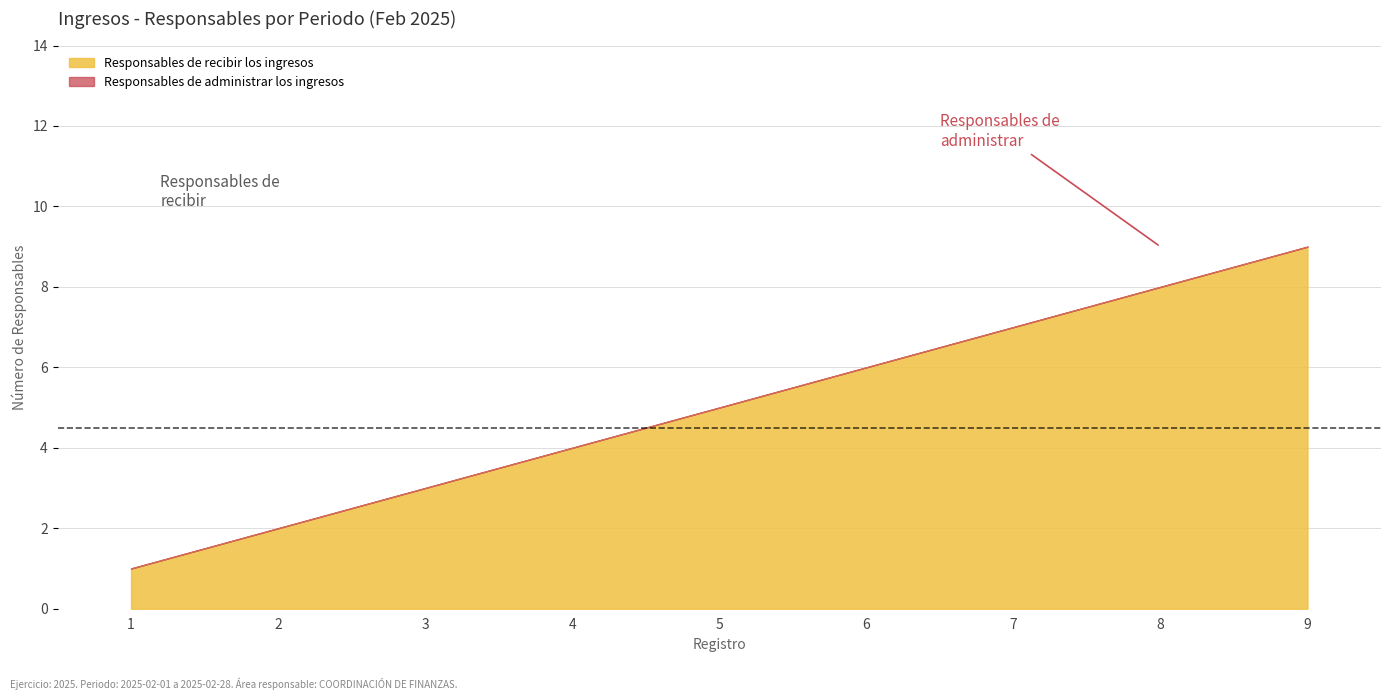

Reading right to left, what are all the values shown in this chart?

Responsables de recibir los ingresos: 9=9	8=8	7=7	6=6	5=5	4=4	3=3	2=2	1=1
Responsables de administrar los ingresos: 9=9	8=8	7=7	6=6	5=5	4=4	3=3	2=2	1=1